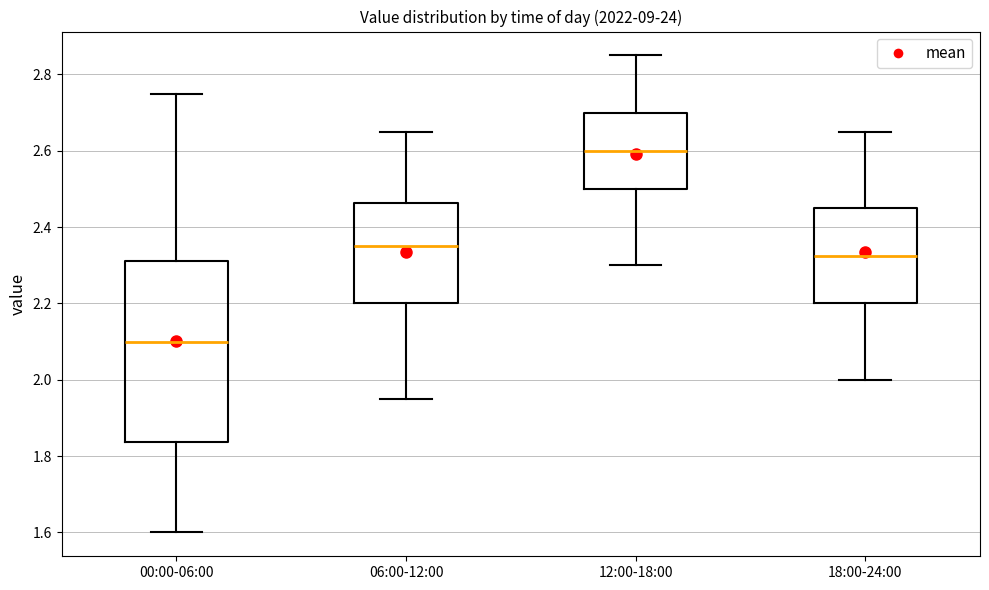

Reading left to right, transcribe this box plot: for each box, give where its median line is, the range the box spans, and where its two whiskers end, as read against the y-axis. The values are not printed on the chart, so give them approximately, as read against the axis.

00:00-06:00: median 2.10, box 1.84 to 2.32, whiskers 1.60 to 2.76
06:00-12:00: median 2.36, box 2.20 to 2.46, whiskers 1.96 to 2.66
12:00-18:00: median 2.60, box 2.50 to 2.70, whiskers 2.30 to 2.86
18:00-24:00: median 2.32, box 2.20 to 2.46, whiskers 2.00 to 2.66